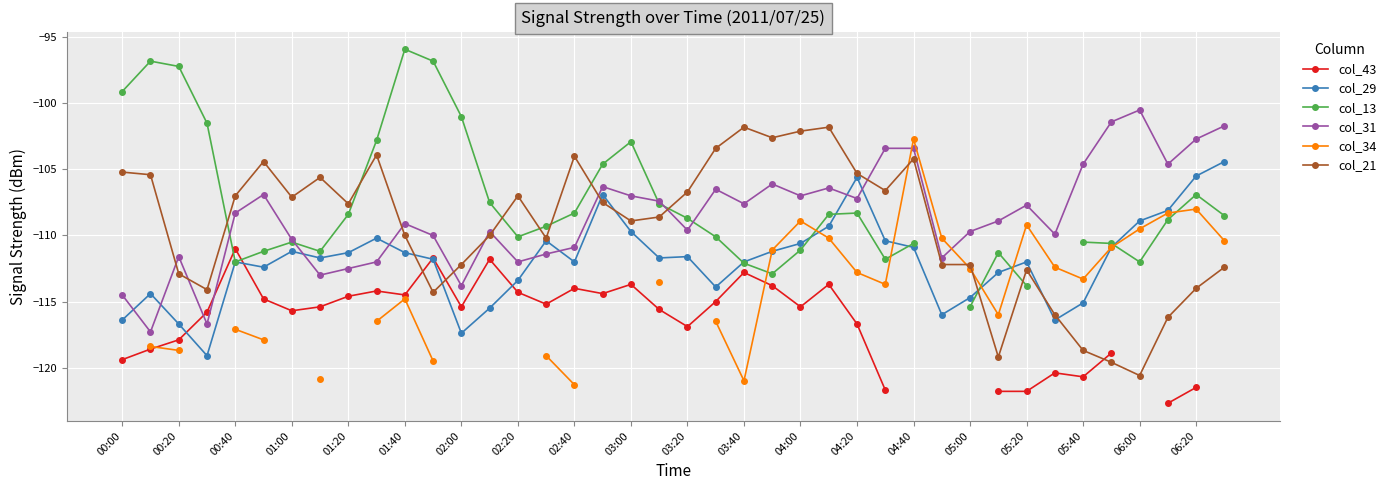

At which label does col_31 reach its peak?

06:00